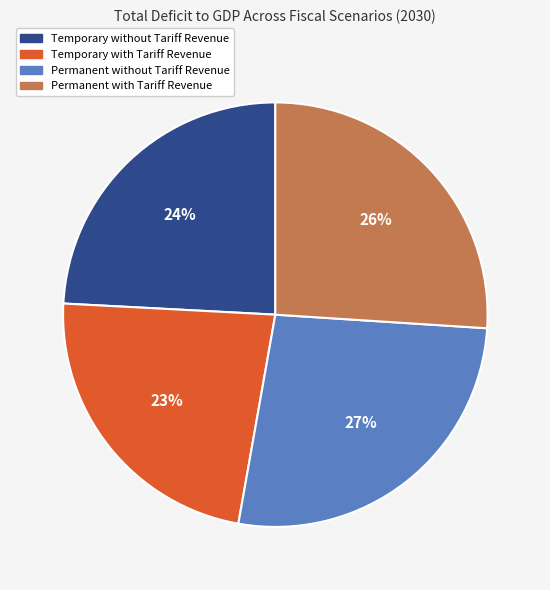

How many segments does this pie chart have?

4